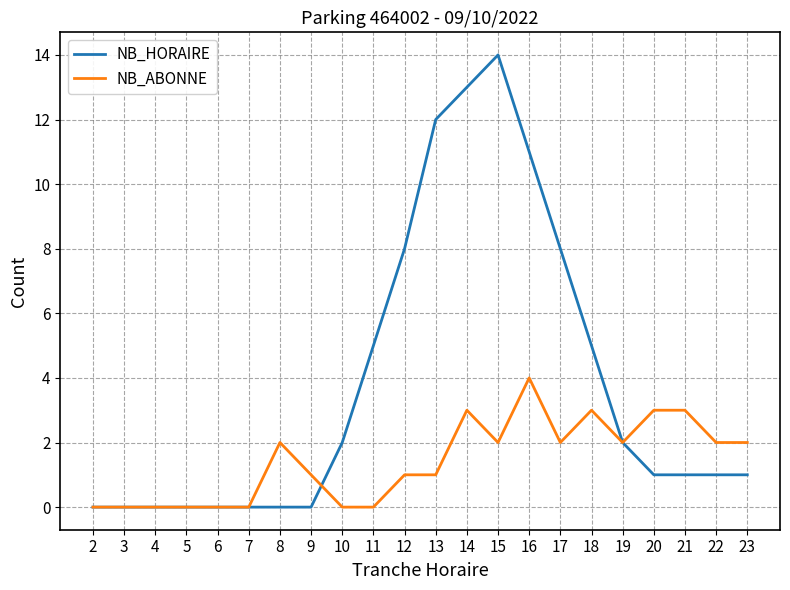

The NB_ABONNE series shows 4 at 16. True or false?

True